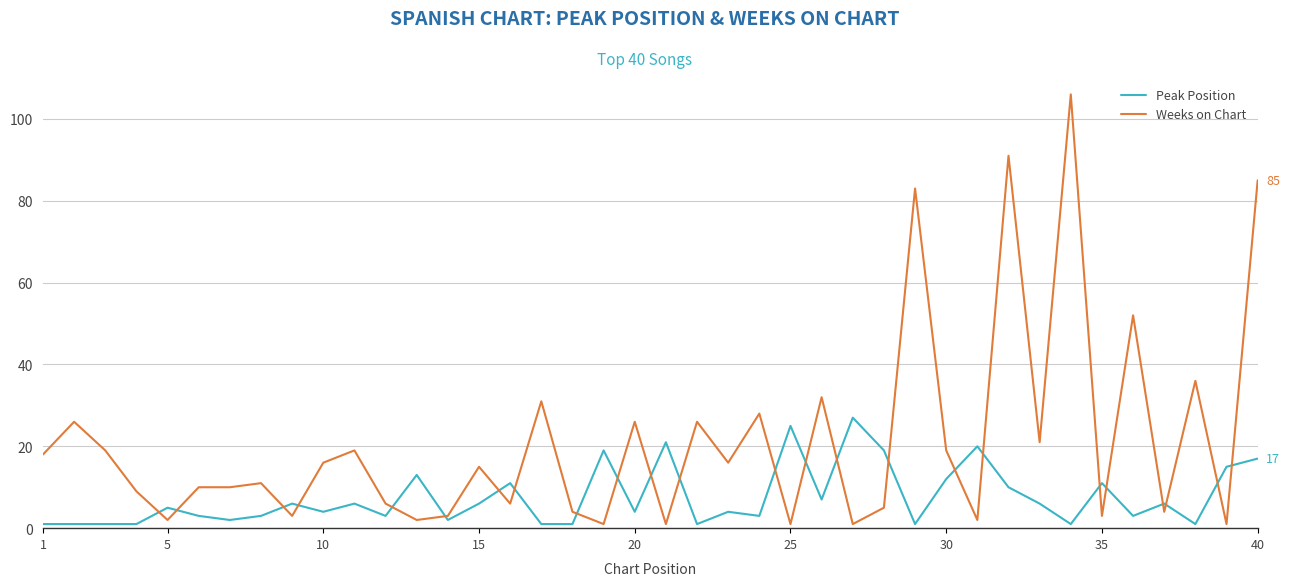

Reading left to right, what are all the values shown in this chart?

Peak Position: 1	1	1	1	5	3	2	3	6	4	6	3	13	2	6	11	1	1	19	4	21	1	4	3	25	7	27	19	1	12	20	10	6	1	11	3	6	1	15	17
Weeks on Chart: 18	26	19	9	2	10	10	11	3	16	19	6	2	3	15	6	31	4	1	26	1	26	16	28	1	32	1	5	83	19	2	91	21	106	3	52	4	36	1	85